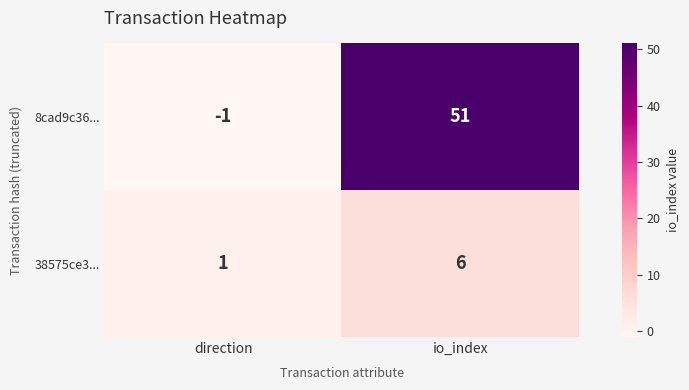

Which series has the widest spread of values?

8cad9c36...